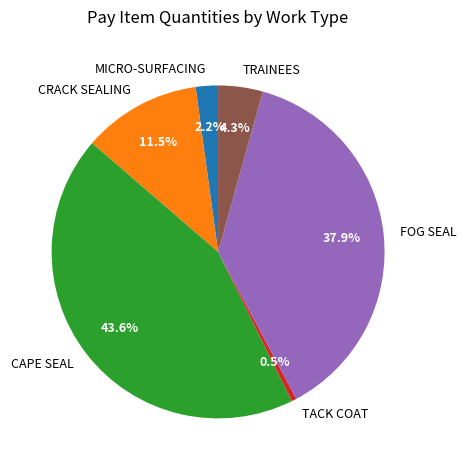

Is it true that CRACK SEALING is 25% of the pie?

False